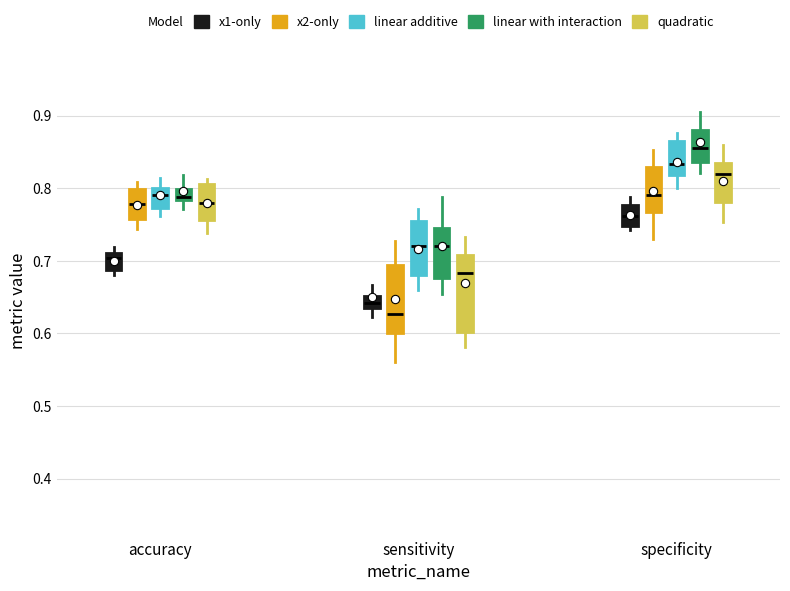

Comparing the boxes themselves (not the whiskers), which one is the tallest?

sensitivity (quadratic)